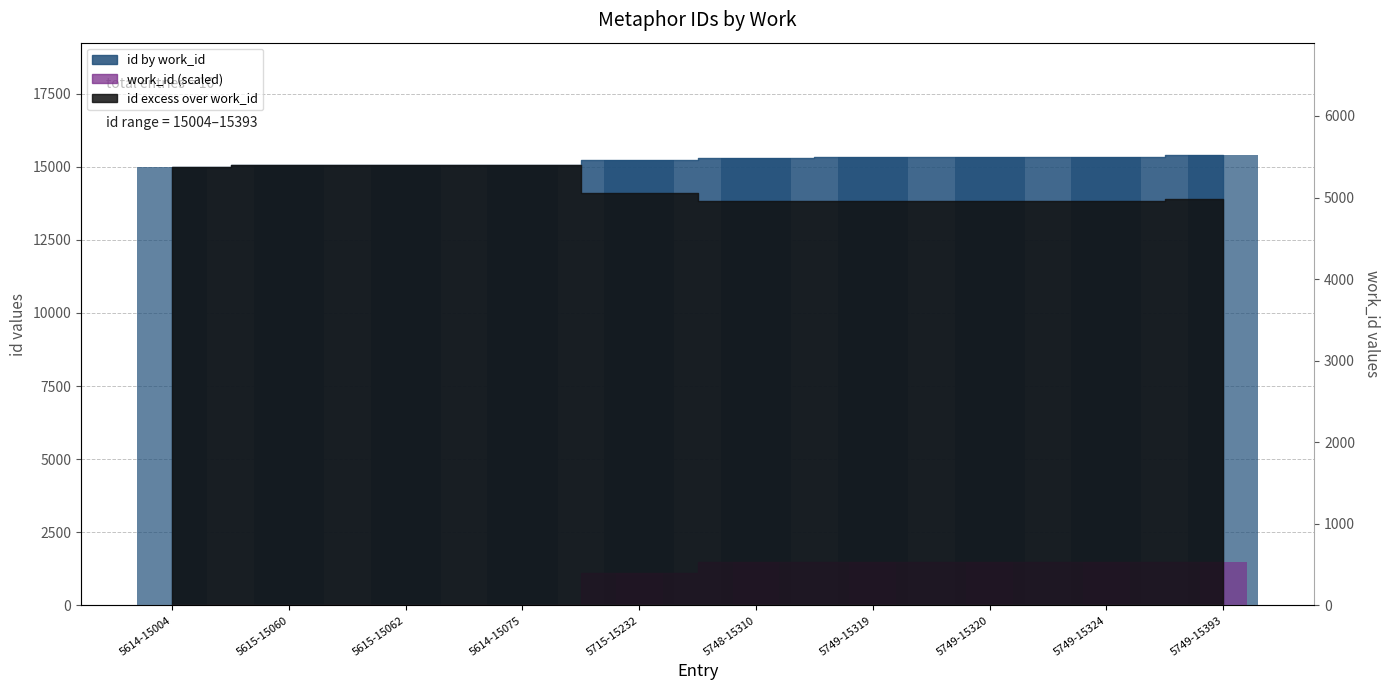

Rank the categories by id by work_id value from lowest to highest.

5614-15004, 5615-15060, 5615-15062, 5614-15075, 5715-15232, 5748-15310, 5749-15319, 5749-15320, 5749-15324, 5749-15393